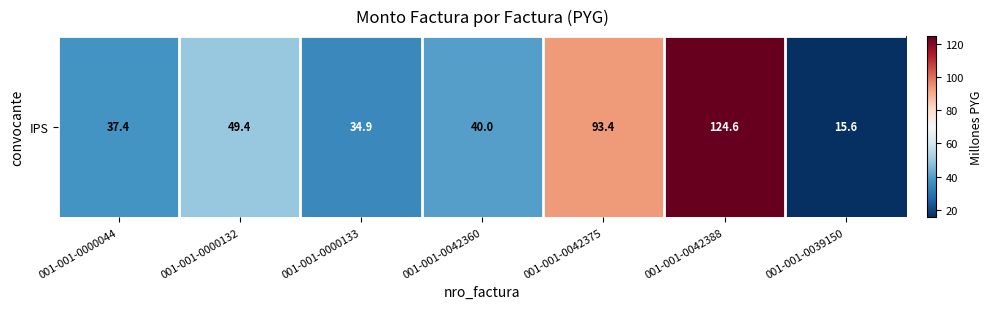

Reading left to right, extract all data points from this chart.

001-001-0000044=37.4	001-001-0000132=49.4	001-001-0000133=34.9	001-001-0042360=40.0	001-001-0042375=93.4	001-001-0042388=124.6	001-001-0039150=15.6